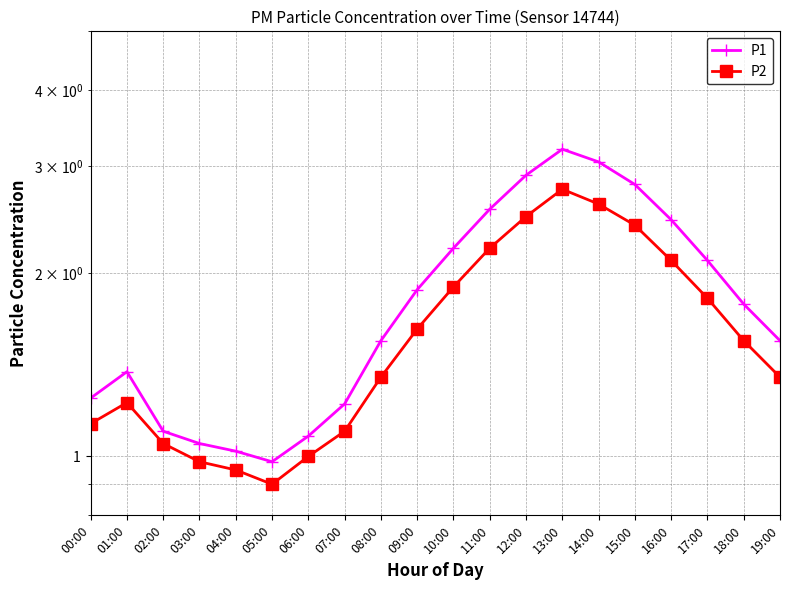

What is the approximate value of P1 at 18:00?

1.8